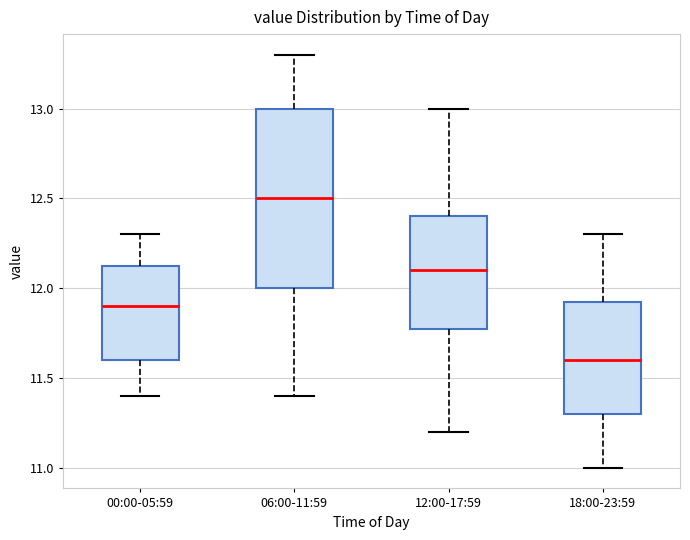

Reading left to right, transcribe this box plot: for each box, give where its median line is, the range the box spans, and where its two whiskers end, as read against the y-axis. The values are not printed on the chart, so give them approximately, as read against the axis.

00:00-05:59: median 11.90, box 11.60 to 12.15, whiskers 11.40 to 12.30
06:00-11:59: median 12.50, box 12.00 to 13.00, whiskers 11.40 to 13.30
12:00-17:59: median 12.10, box 11.80 to 12.40, whiskers 11.20 to 13.00
18:00-23:59: median 11.60, box 11.30 to 11.95, whiskers 11.00 to 12.30